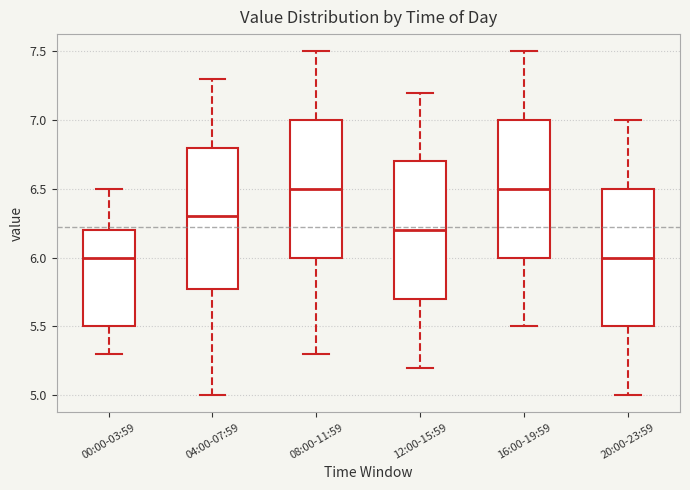

Reading left to right, read every box against the y-axis: the position of its median line, the range the box covers, and the ends of its whiskers. The values are not printed on the chart, so give them approximately, as read against the axis.

00:00-03:59: median 6.0, box 5.5 to 6.2, whiskers 5.3 to 6.5
04:00-07:59: median 6.3, box 5.8 to 6.8, whiskers 5.0 to 7.3
08:00-11:59: median 6.5, box 6.0 to 7.0, whiskers 5.3 to 7.5
12:00-15:59: median 6.2, box 5.7 to 6.7, whiskers 5.2 to 7.2
16:00-19:59: median 6.5, box 6.0 to 7.0, whiskers 5.5 to 7.5
20:00-23:59: median 6.0, box 5.5 to 6.5, whiskers 5.0 to 7.0